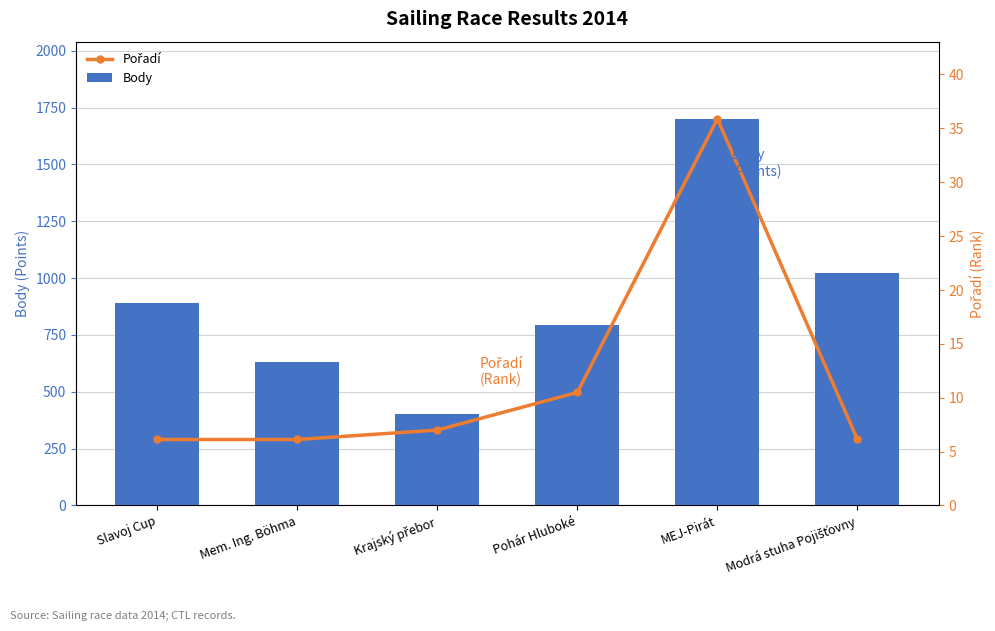

At how many categories does at least one series exceed 865?

3